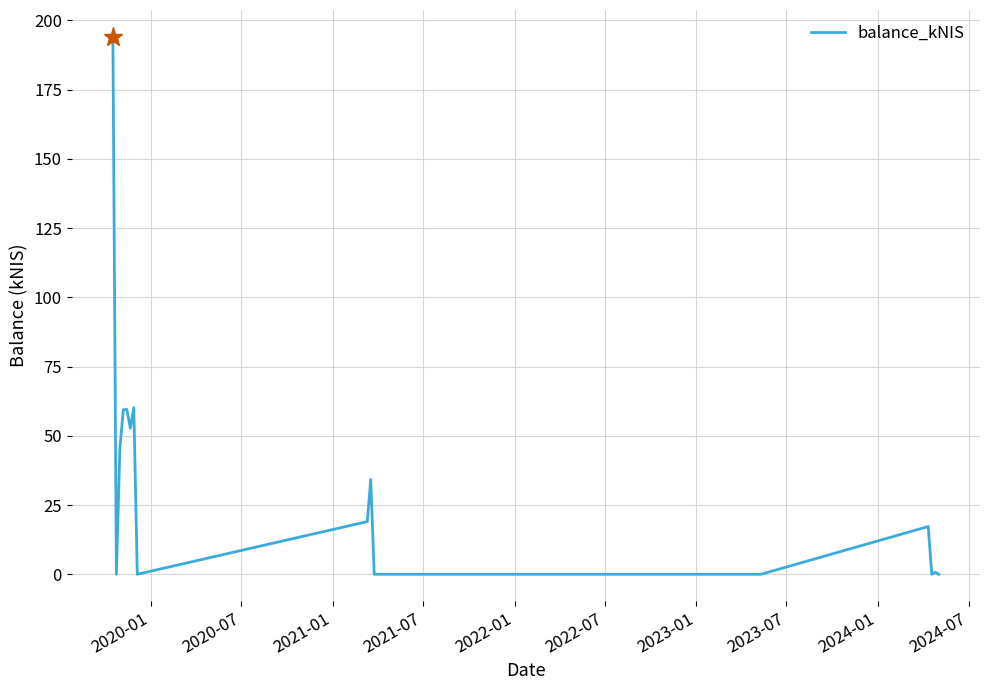

What is the difference between the maximum and minimum values?

194.1